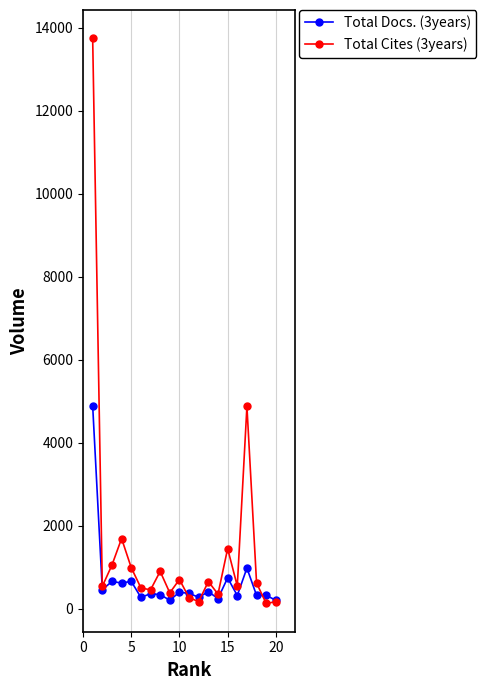

Which series has the largest total across all categories?

Total Cites (3years)